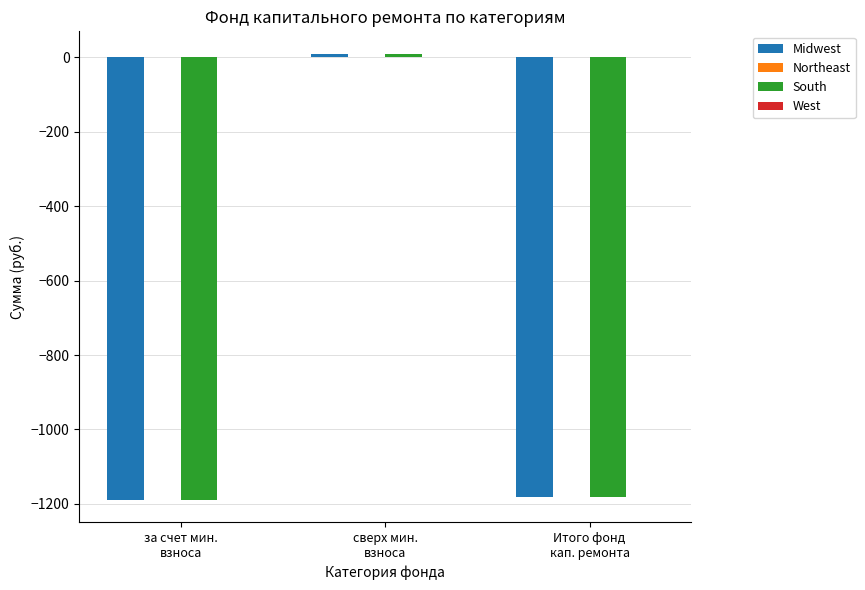

How many bars are there in total?

6